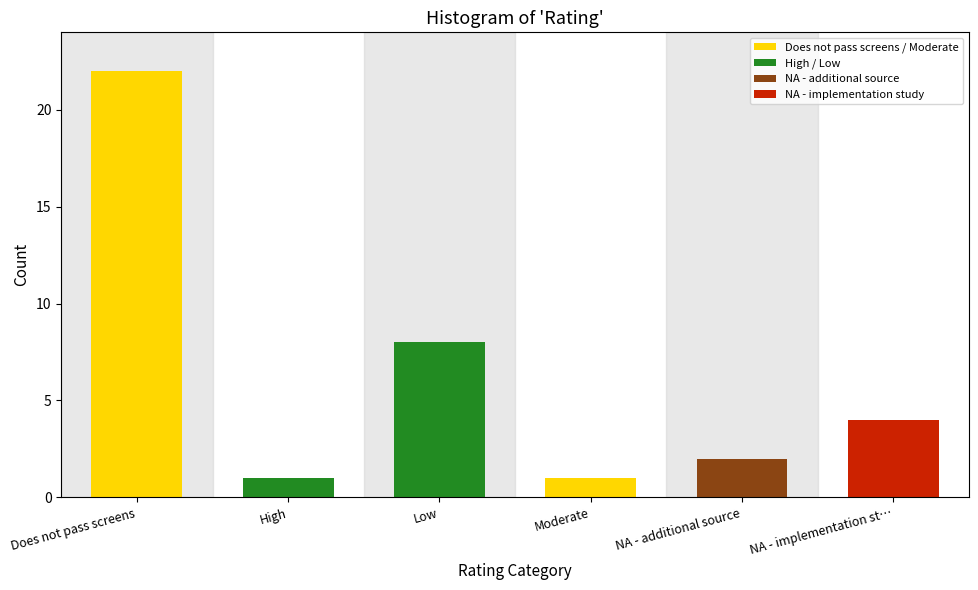

Reading left to right, transcribe all the data shown in this chart.

Does not pass screens=22	High=1	Low=8	Moderate=1	NA - additional source=2	NA - implementation st…=4